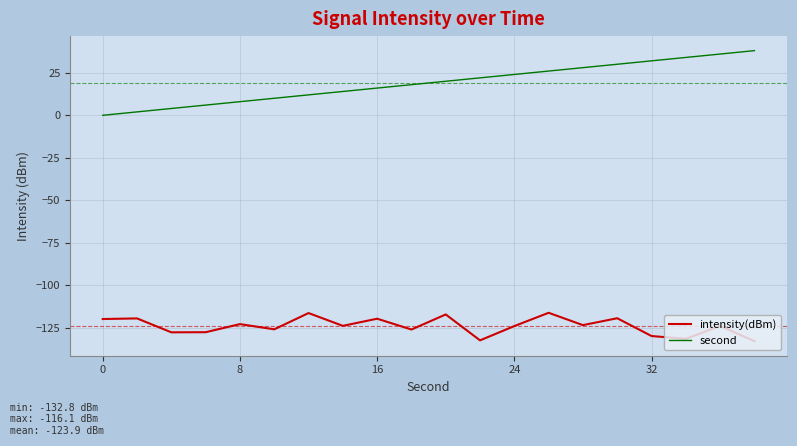

What is the maximum value for second?

38.0